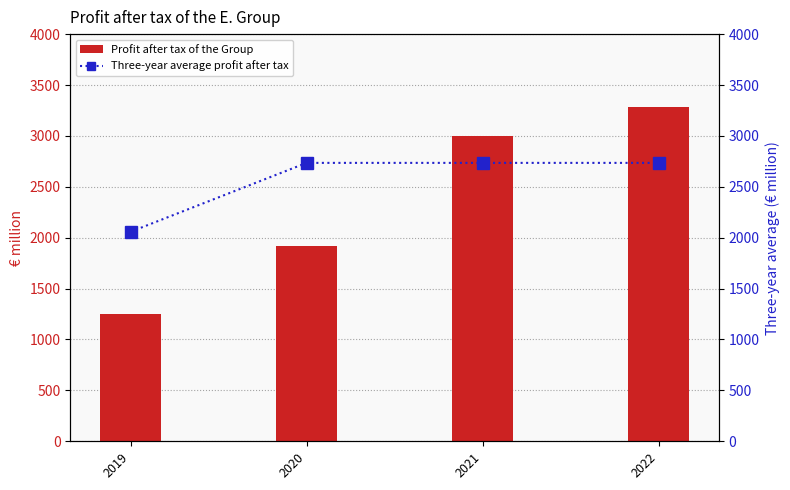

Rank the series by their maximum value, from highest to lowest.

Profit after tax of the Group, Three-year average profit after tax